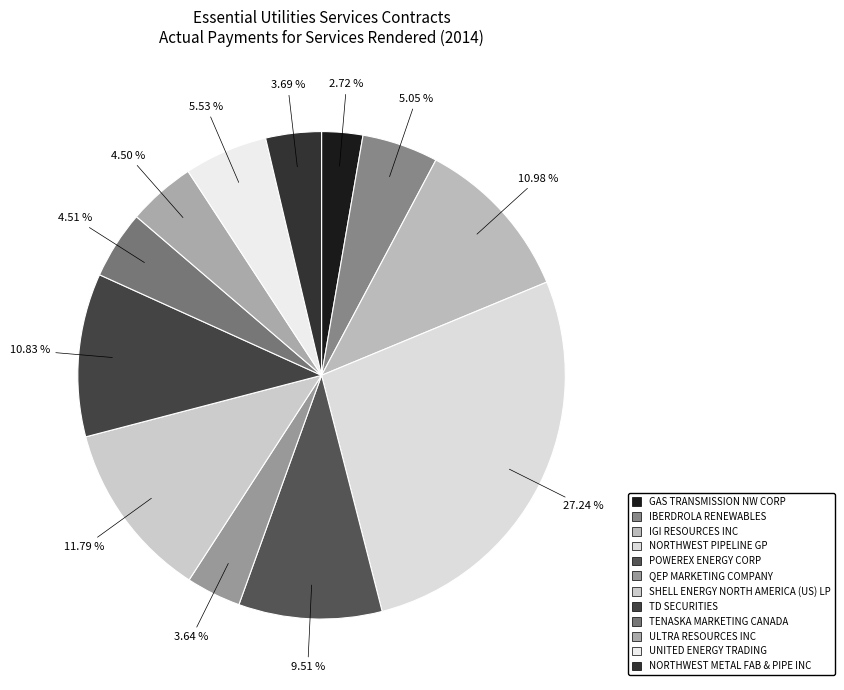

Does NORTHWEST PIPELINE GP represent more than half of the total?

No